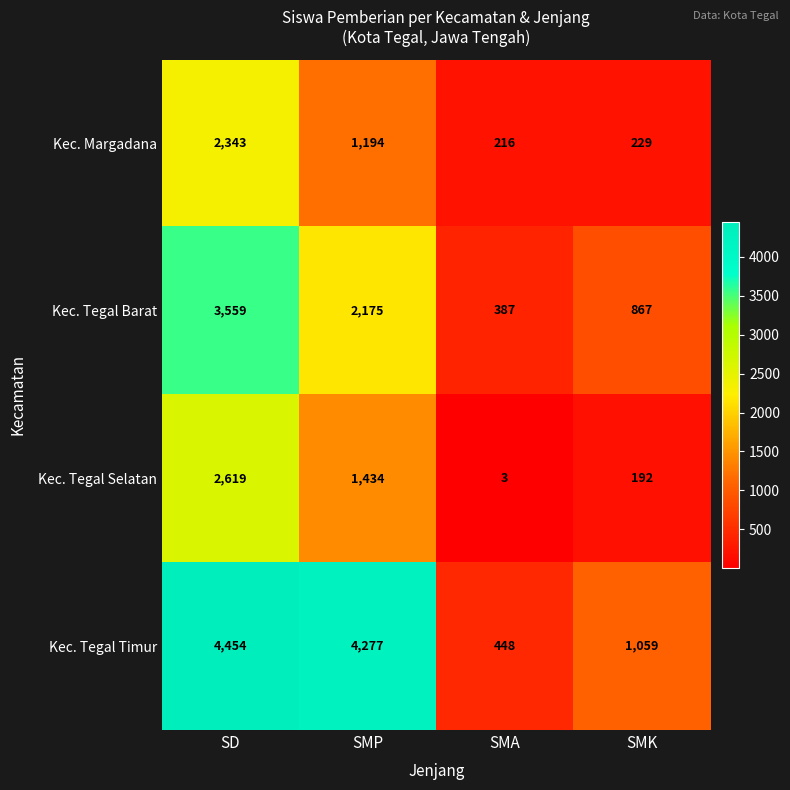

What is the difference between the maximum and second lowest values in the Kec. Tegal Barat series?

2692